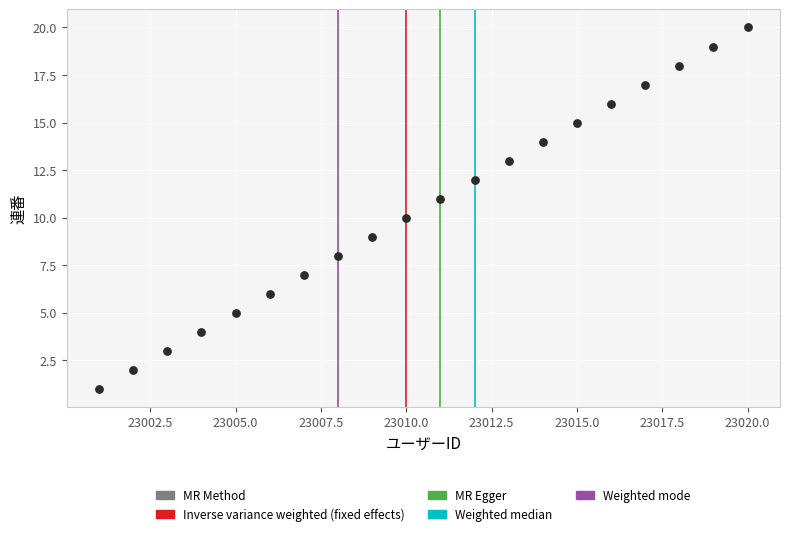

What is the range of Y values (max minus min)?

19